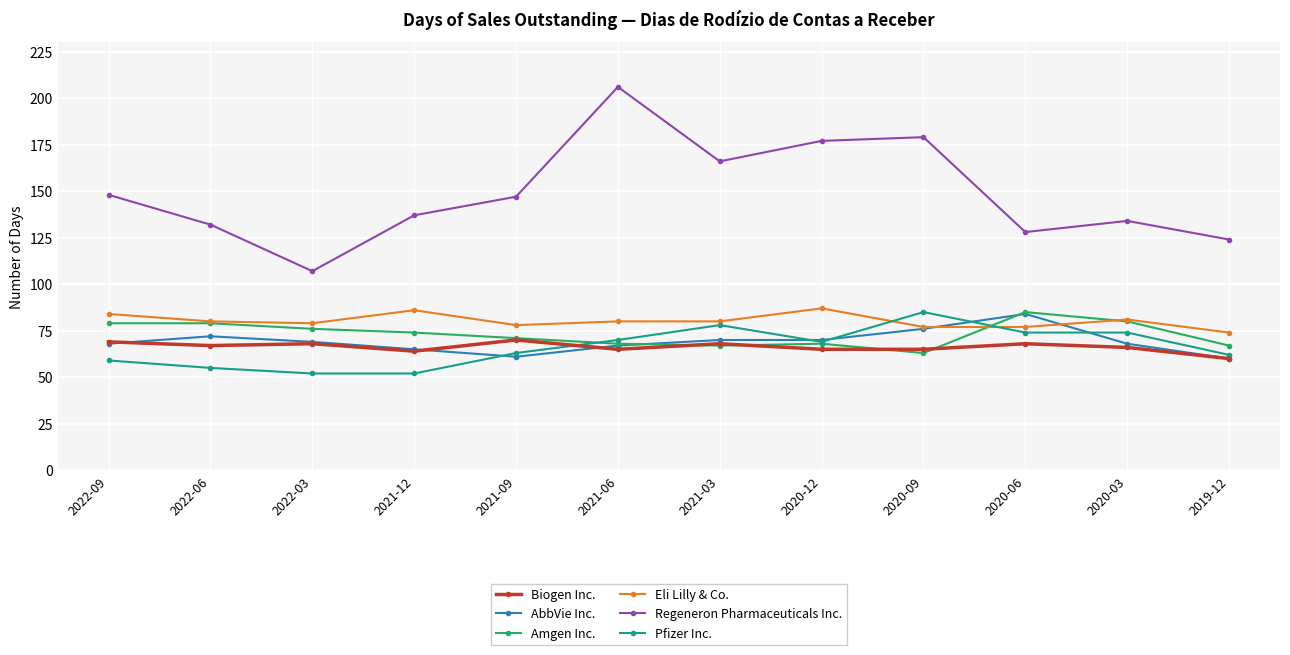

What is the average value of the Pfizer Inc. series?

66